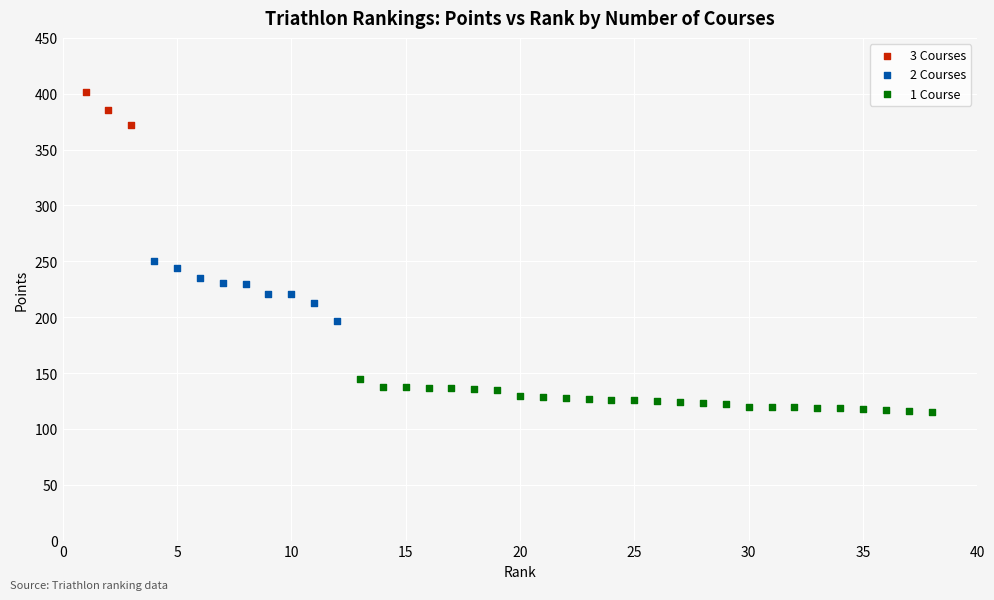

What are all the series names shown in the legend?

3 Courses, 2 Courses, 1 Course